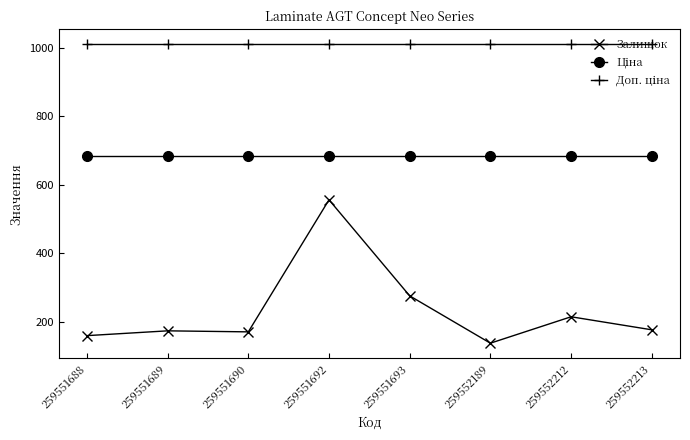

What is the maximum value shown in the chart?

1010.1